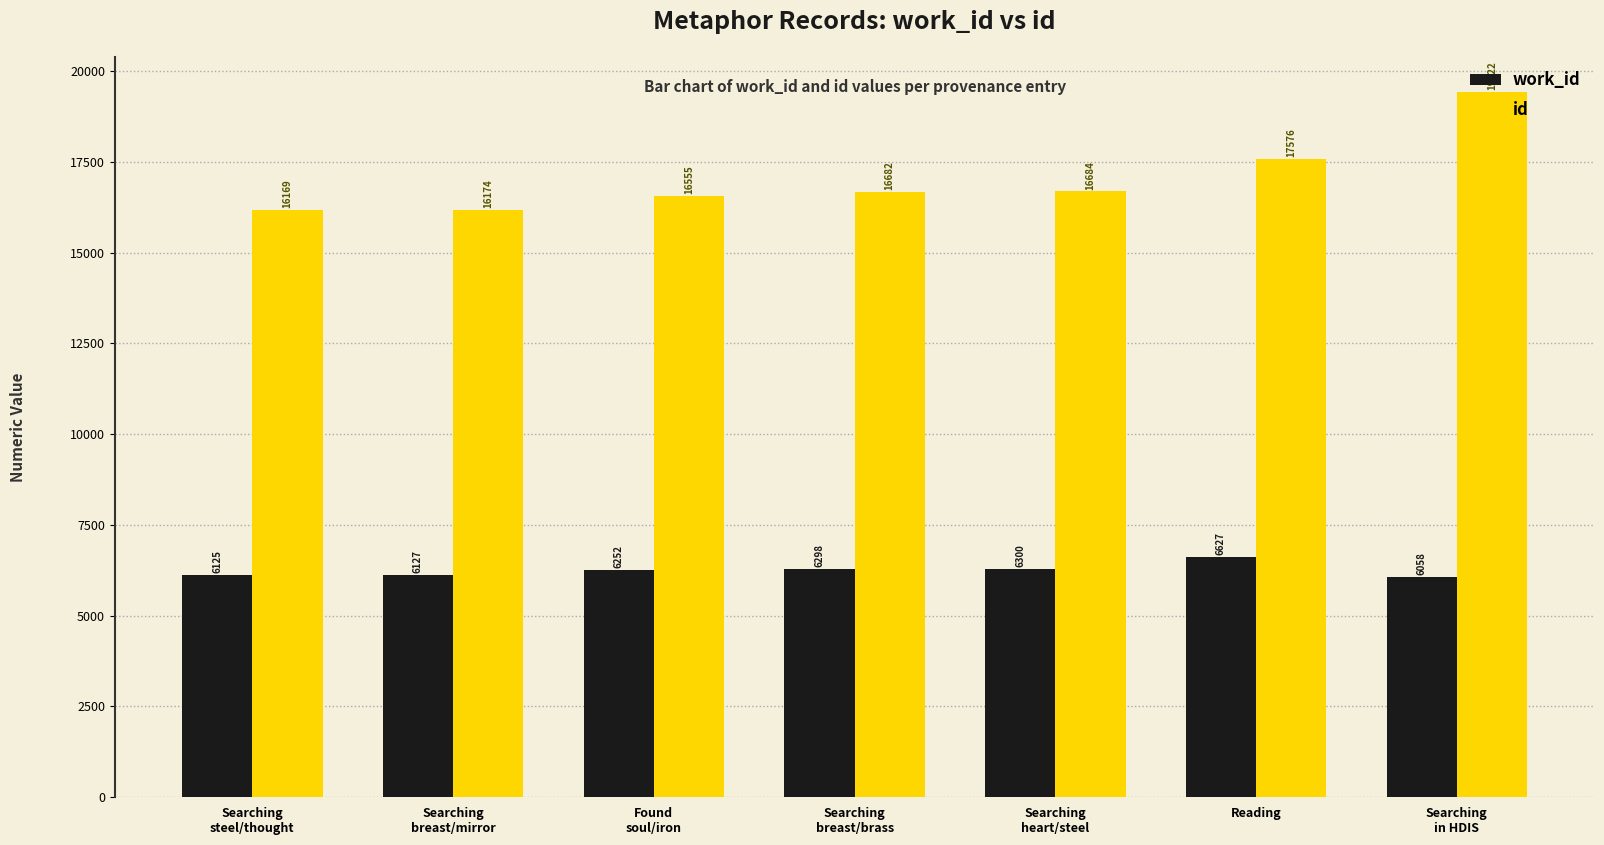

Count the number of categories in the chart.

7